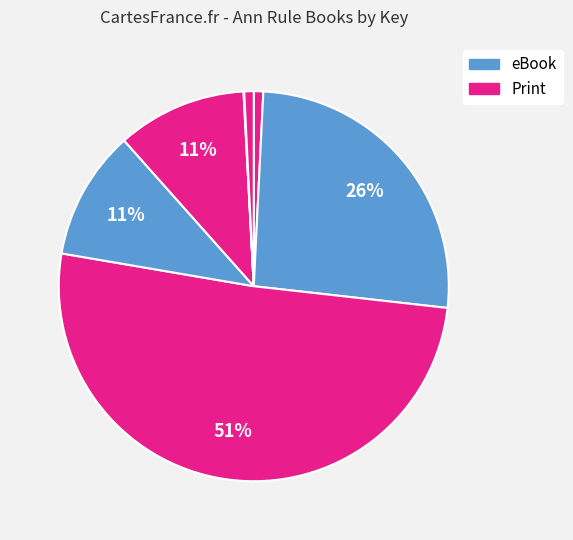

How many segments does this pie chart have?

7